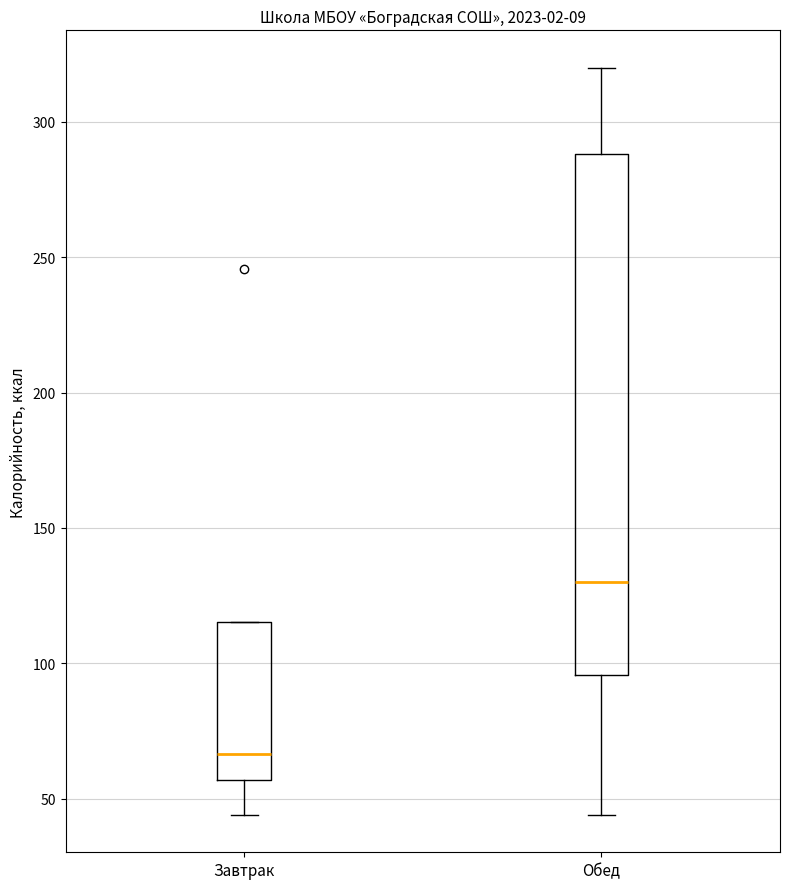

Reading left to right, transcribe this box plot: for each box, give where its median line is, the range the box spans, and where its two whiskers end, as read against the y-axis. The values are not printed on the chart, so give them approximately, as read against the axis.

Завтрак: median 65, box 55 to 115, whiskers 45 to 115
Обед: median 130, box 95 to 290, whiskers 45 to 320